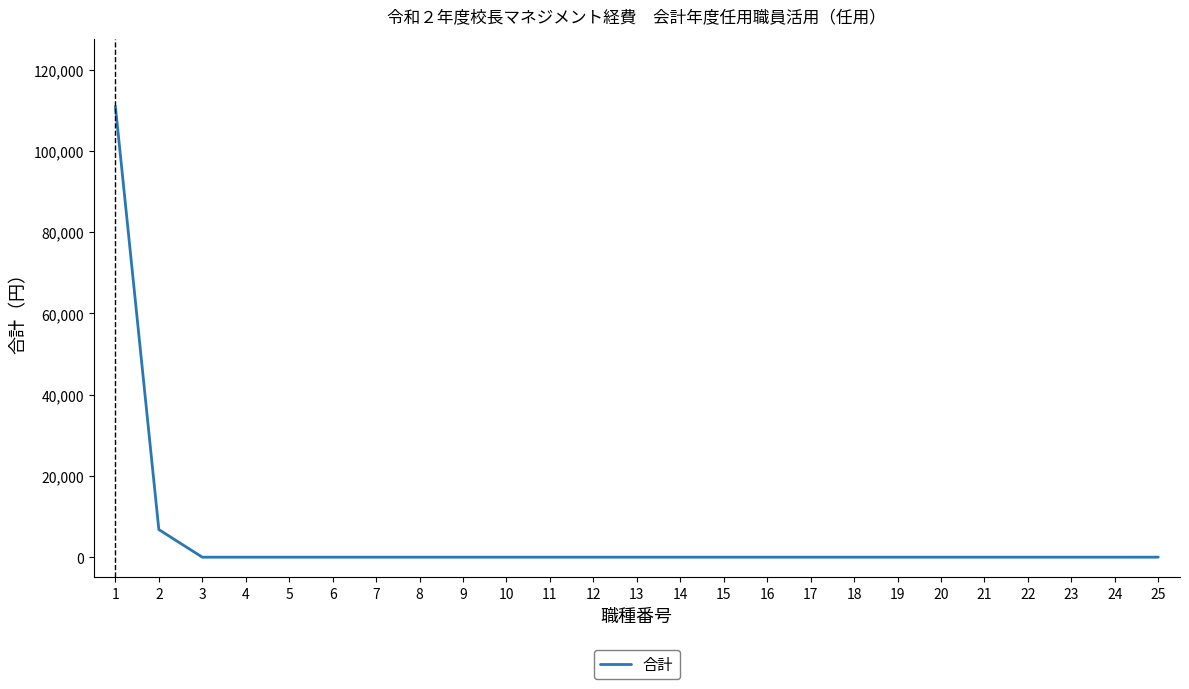

What is the maximum value shown in the chart?

111000